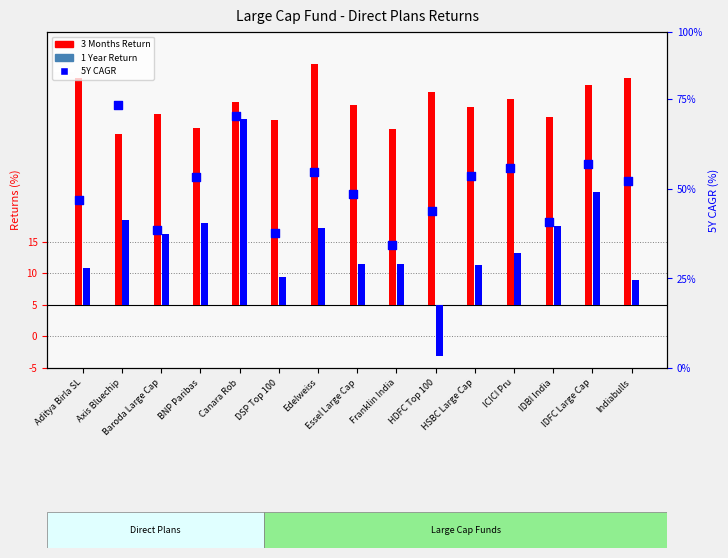

At which category is the sum across all series the highest?

Canara Rob